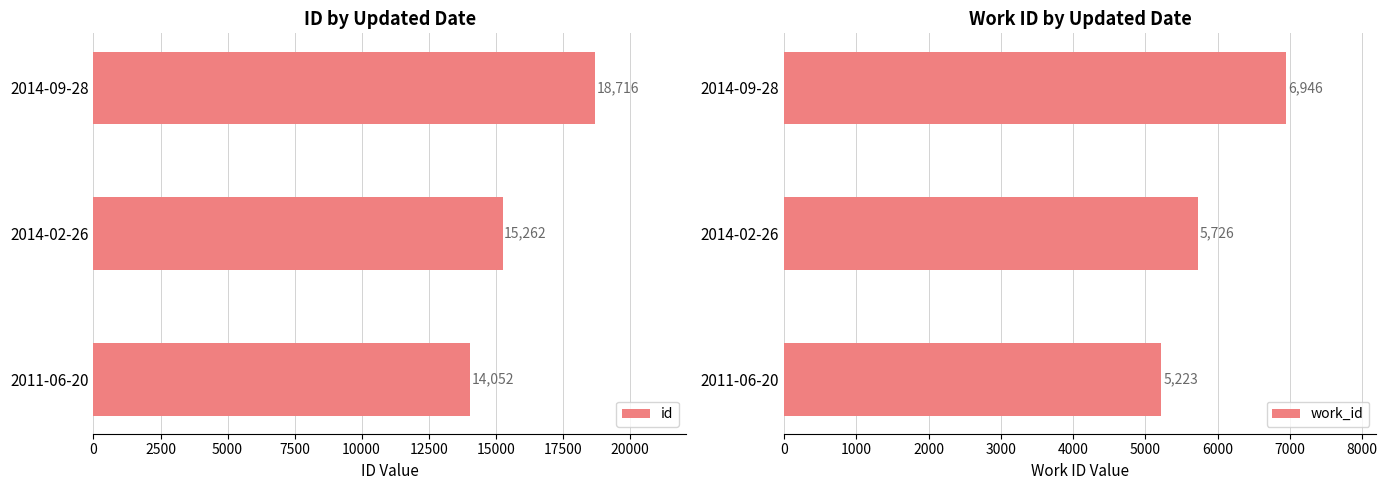

Reading left to right, list all the values displayed in this chart.

id: 14052	15262	18716
work_id: 5223	5726	6946